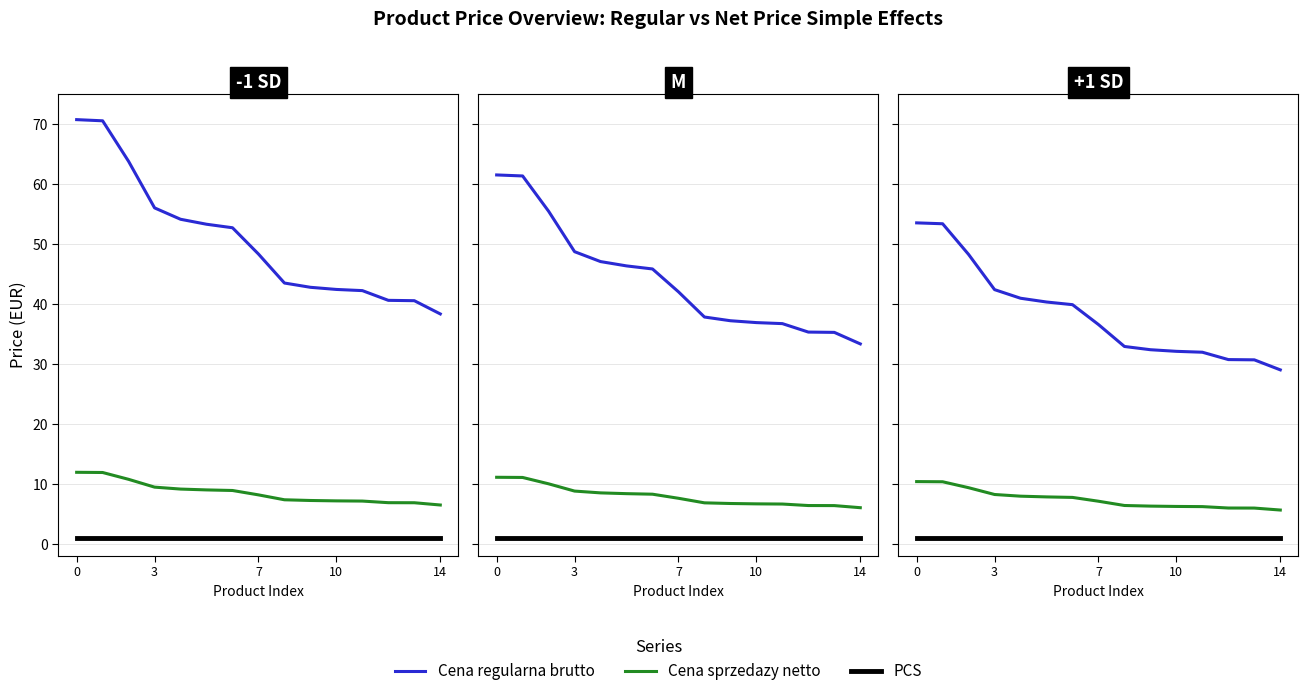

What is the sum of all Cena sprzedazy netto values?

111.1